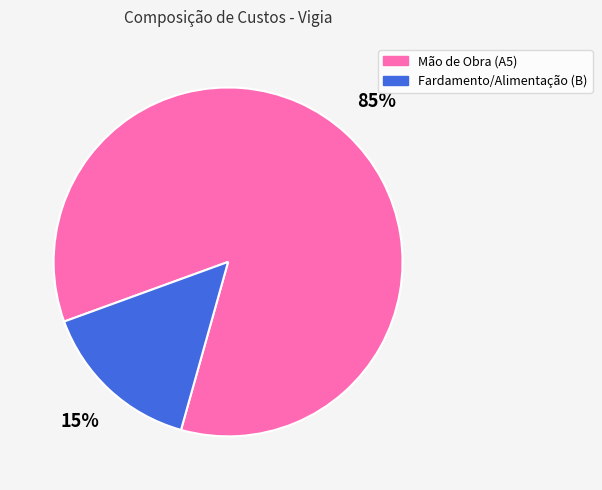

What is the largest slice in the pie chart?

Mão de Obra (A5)